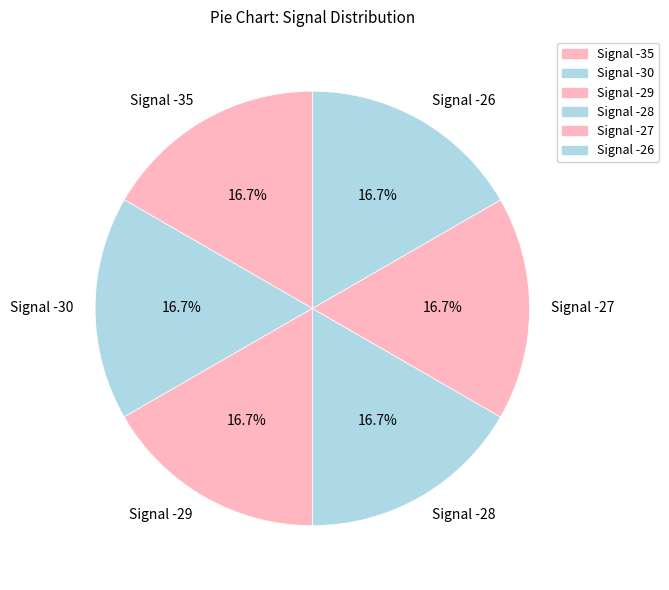

True or false: Signal -30 accounts for 29% of the total.

False